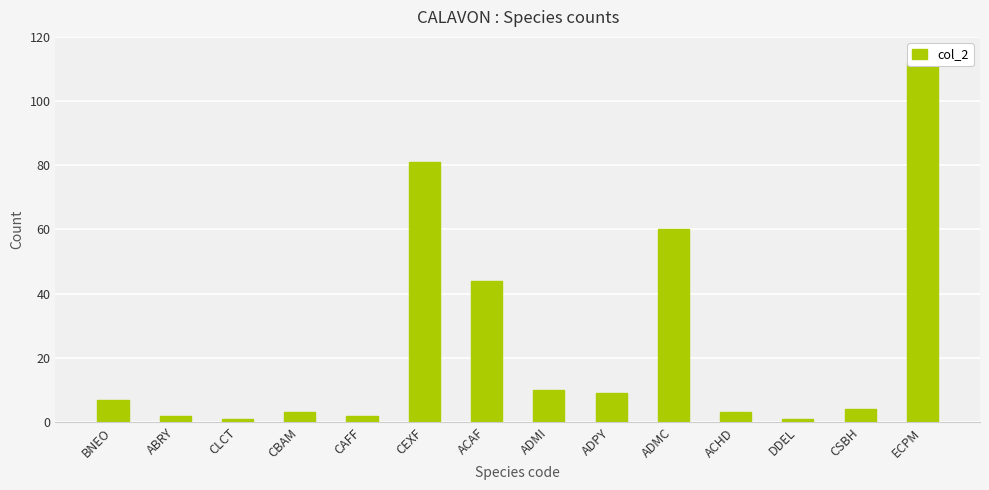

List the labels in order of value, largest first.

ECPM, CEXF, ADMC, ACAF, ADMI, ADPY, BNEO, CSBH, CBAM, ACHD, ABRY, CAFF, CLCT, DDEL